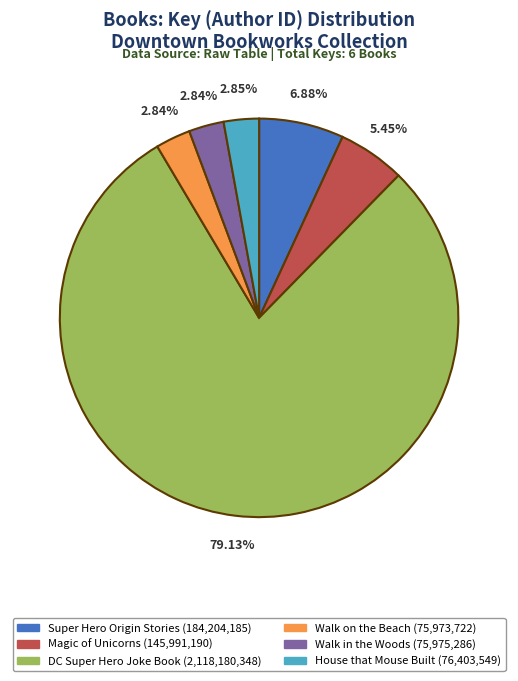

True or false: Super Hero Origin Stories accounts for 7% of the total.

True